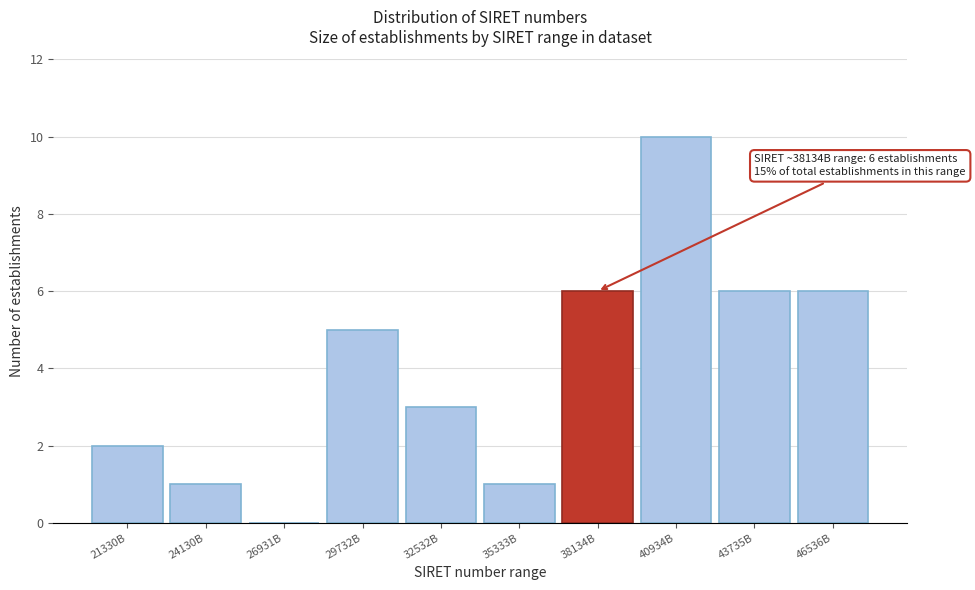

Reading right to left, what are all the values shown in this chart?

46536B=6	43735B=6	40934B=10	38134B=6	35333B=1	32532B=3	29732B=5	26931B=0	24130B=1	21330B=2